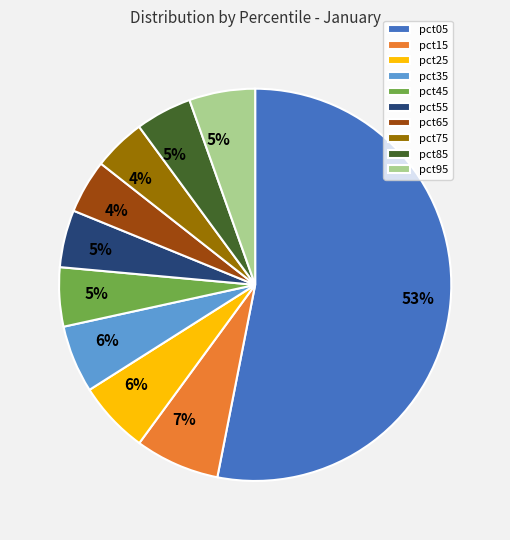

How many slices are in this pie chart?

10